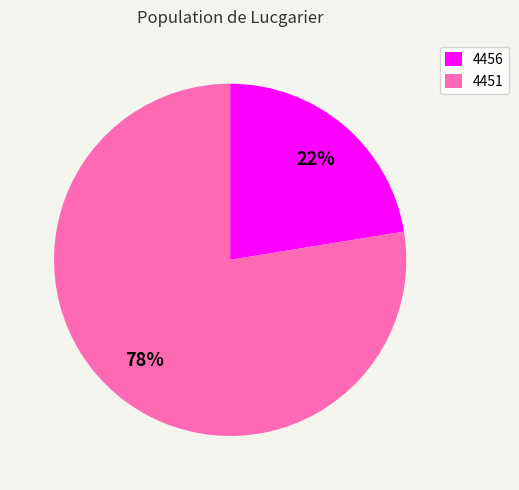

Do 4451 and 4456 together represent more than half of the pie?

Yes